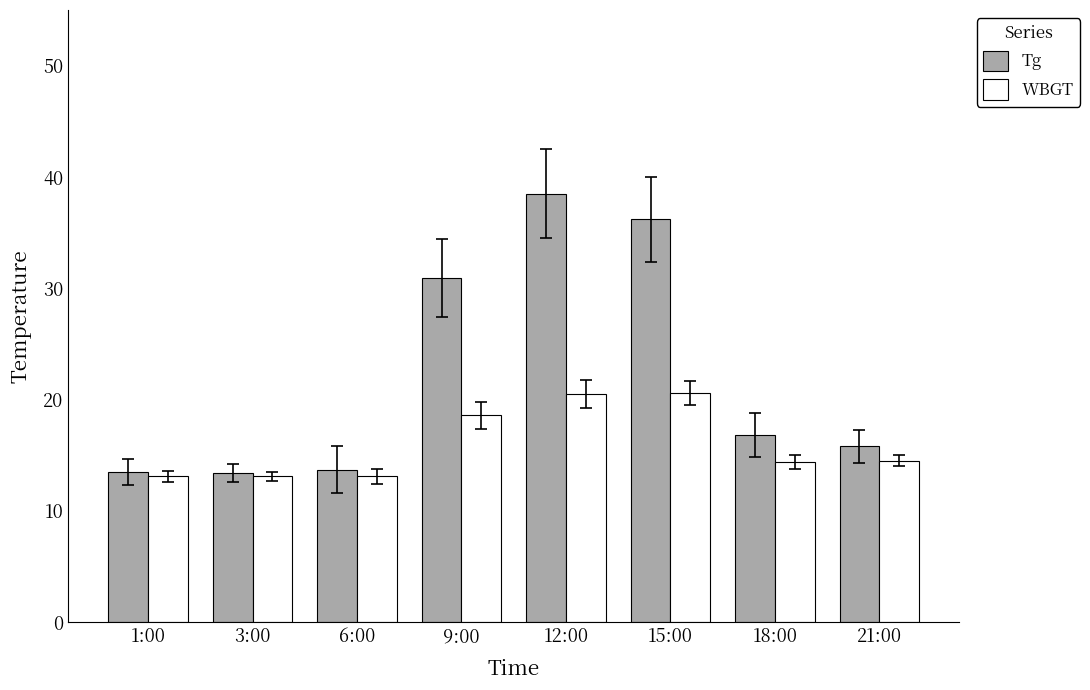

How many data points in WBGT are above 14?

5